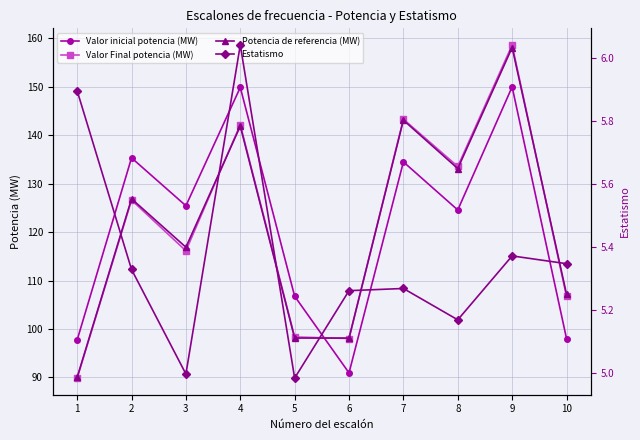

Where does the Valor Final potencia (MW) series first go above 126?

2